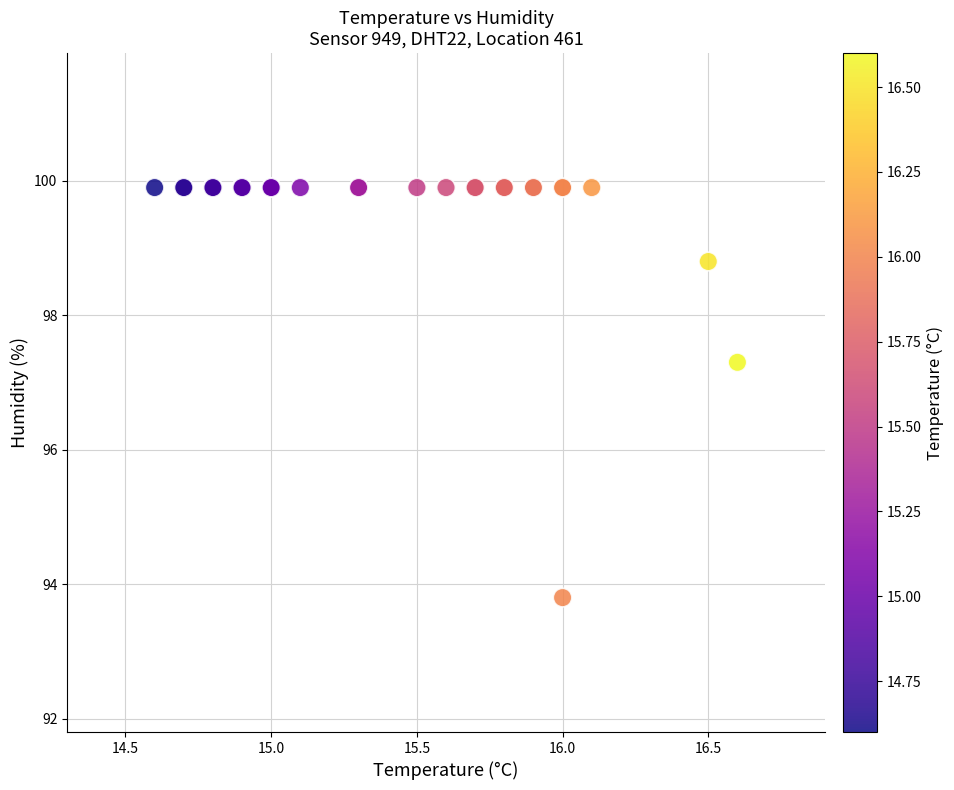

What Y value in the scatter plot is closest to 96?

97.3